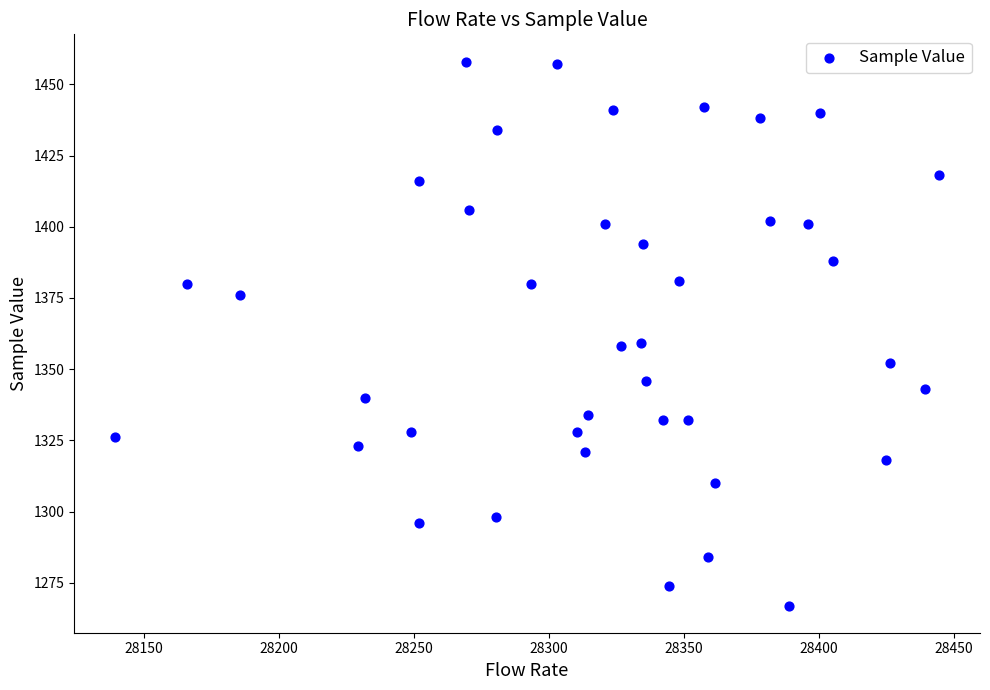

How many data points are displayed?

40